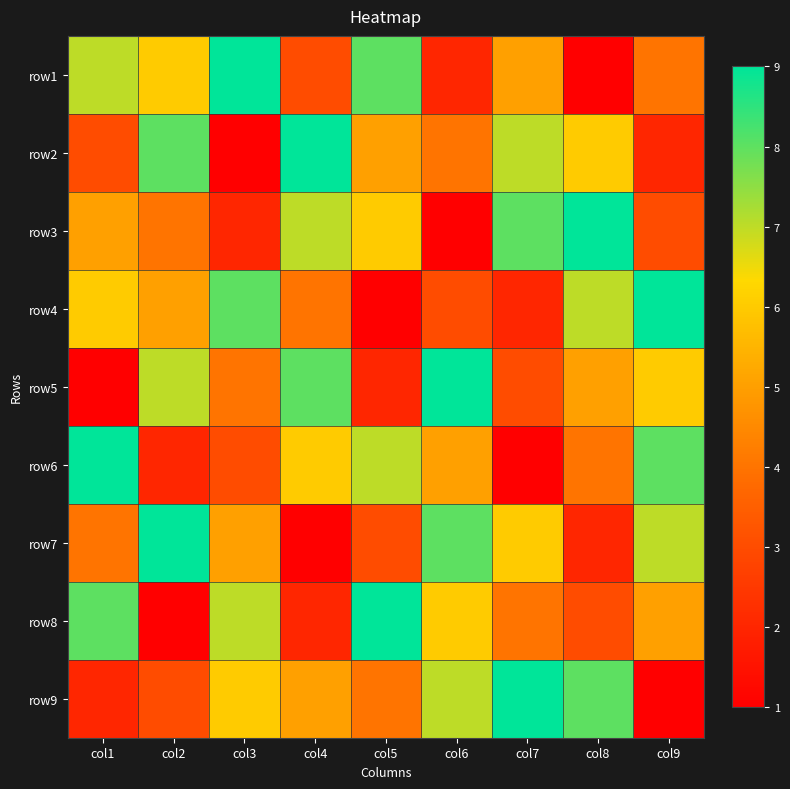

Count the number of data series in this chart.

9